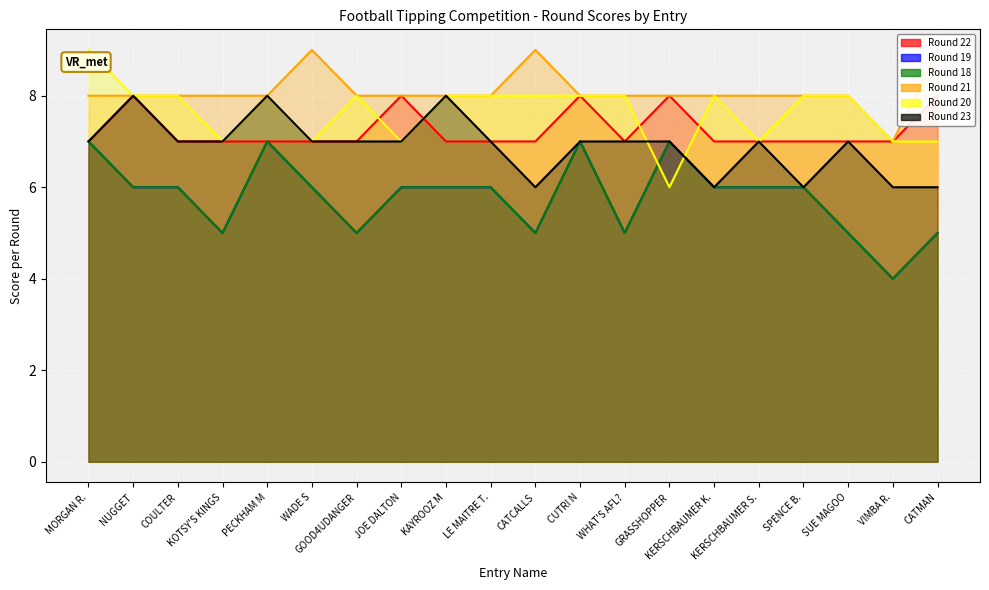

Which label corresponds to the smallest value in the chart?

VIMBA R.